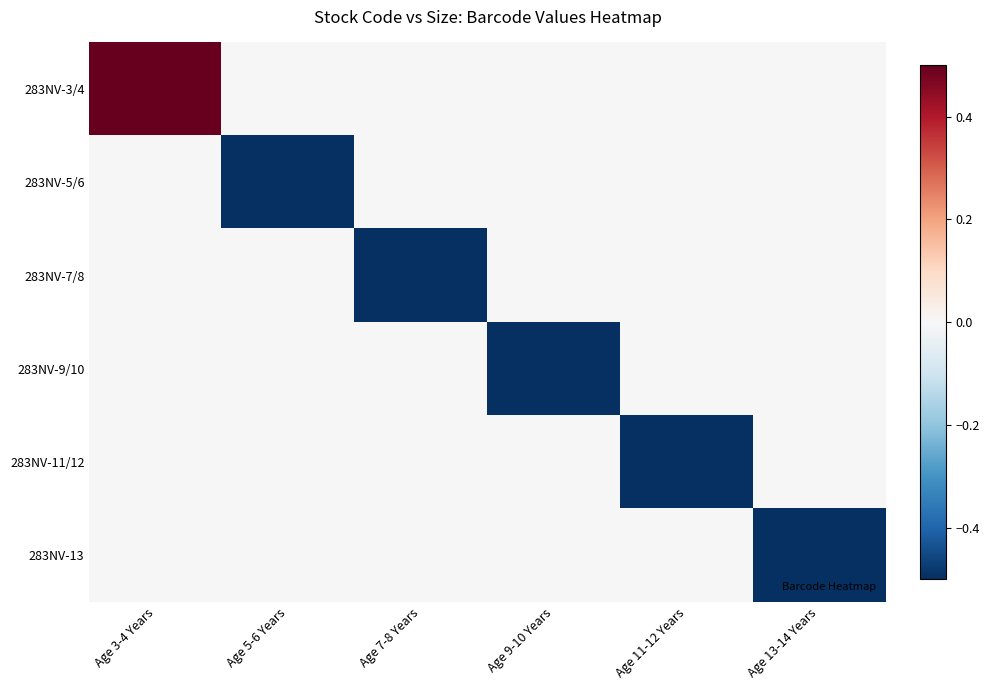

Reading left to right, what are all the values shown in this chart?

283NV-3/4: Age 3-4 Years=0.5	Age 5-6 Years=0.0	Age 7-8 Years=0.0	Age 9-10 Years=0.0	Age 11-12 Years=0.0	Age 13-14 Years=0.0
283NV-5/6: Age 3-4 Years=0.0	Age 5-6 Years=-0.5	Age 7-8 Years=0.0	Age 9-10 Years=0.0	Age 11-12 Years=0.0	Age 13-14 Years=0.0
283NV-7/8: Age 3-4 Years=0.0	Age 5-6 Years=0.0	Age 7-8 Years=-0.5	Age 9-10 Years=0.0	Age 11-12 Years=0.0	Age 13-14 Years=0.0
283NV-9/10: Age 3-4 Years=0.0	Age 5-6 Years=0.0	Age 7-8 Years=0.0	Age 9-10 Years=-0.5	Age 11-12 Years=0.0	Age 13-14 Years=0.0
283NV-11/12: Age 3-4 Years=0.0	Age 5-6 Years=0.0	Age 7-8 Years=0.0	Age 9-10 Years=0.0	Age 11-12 Years=-0.5	Age 13-14 Years=0.0
283NV-13: Age 3-4 Years=0.0	Age 5-6 Years=0.0	Age 7-8 Years=0.0	Age 9-10 Years=0.0	Age 11-12 Years=0.0	Age 13-14 Years=-0.5